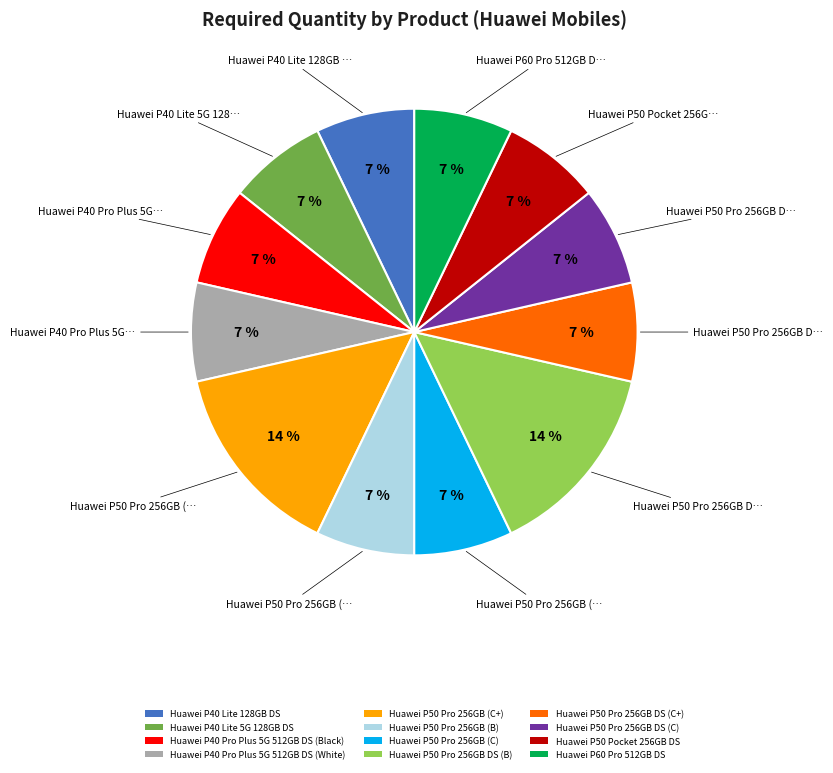

To the nearest percent, what is the combined percentage of Huawei P50 Pro 256GB DS (C+) and Huawei P50 Pro 256GB (B)?

14%